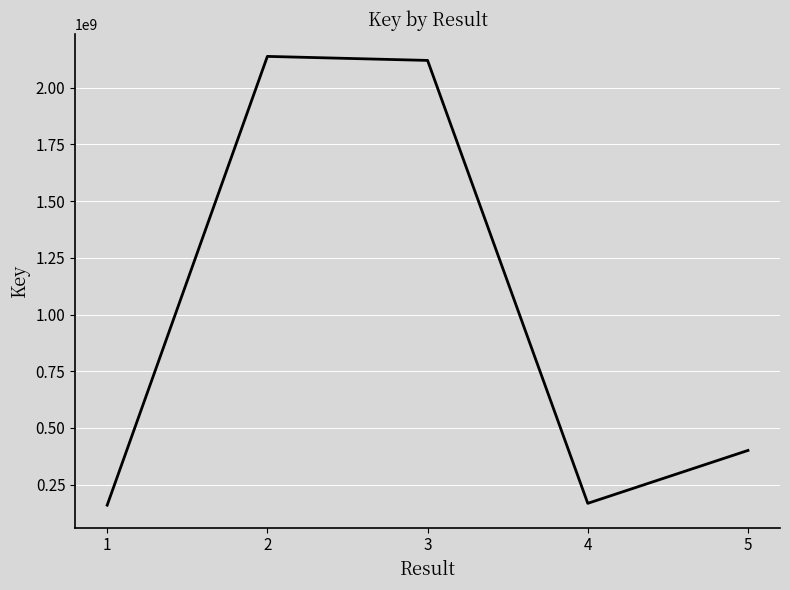

The chart shows a value of 980300477 at 3. True or false?

False